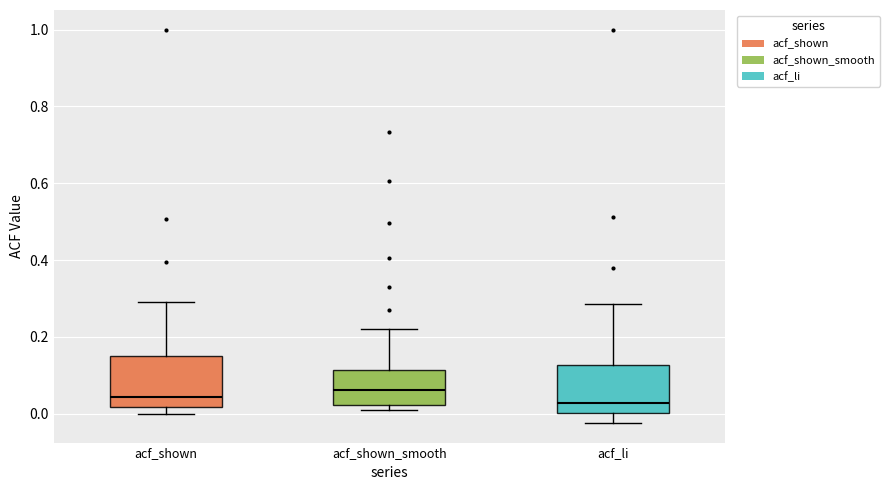

Reading left to right, transcribe this box plot: for each box, give where its median line is, the range the box spans, and where its two whiskers end, as read against the y-axis. The values are not printed on the chart, so give them approximately, as read against the axis.

acf_shown: median 0.04, box 0.02 to 0.16, whiskers 0.00 to 0.30
acf_shown_smooth: median 0.06, box 0.02 to 0.12, whiskers 0.02 (just below the box's lower edge) to 0.22
acf_li: median 0.02, box 0.00 to 0.12, whiskers -0.02 to 0.28